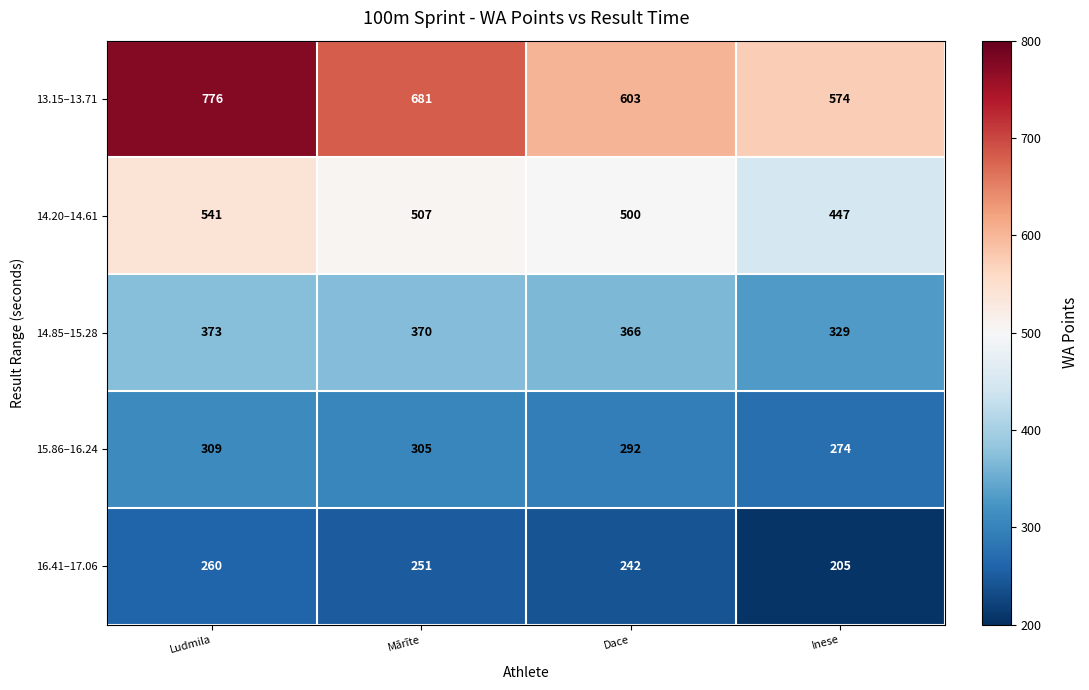

Rank the series at Ludmila from lowest to highest value.

16.41–17.06, 15.86–16.24, 14.85–15.28, 14.20–14.61, 13.15–13.71